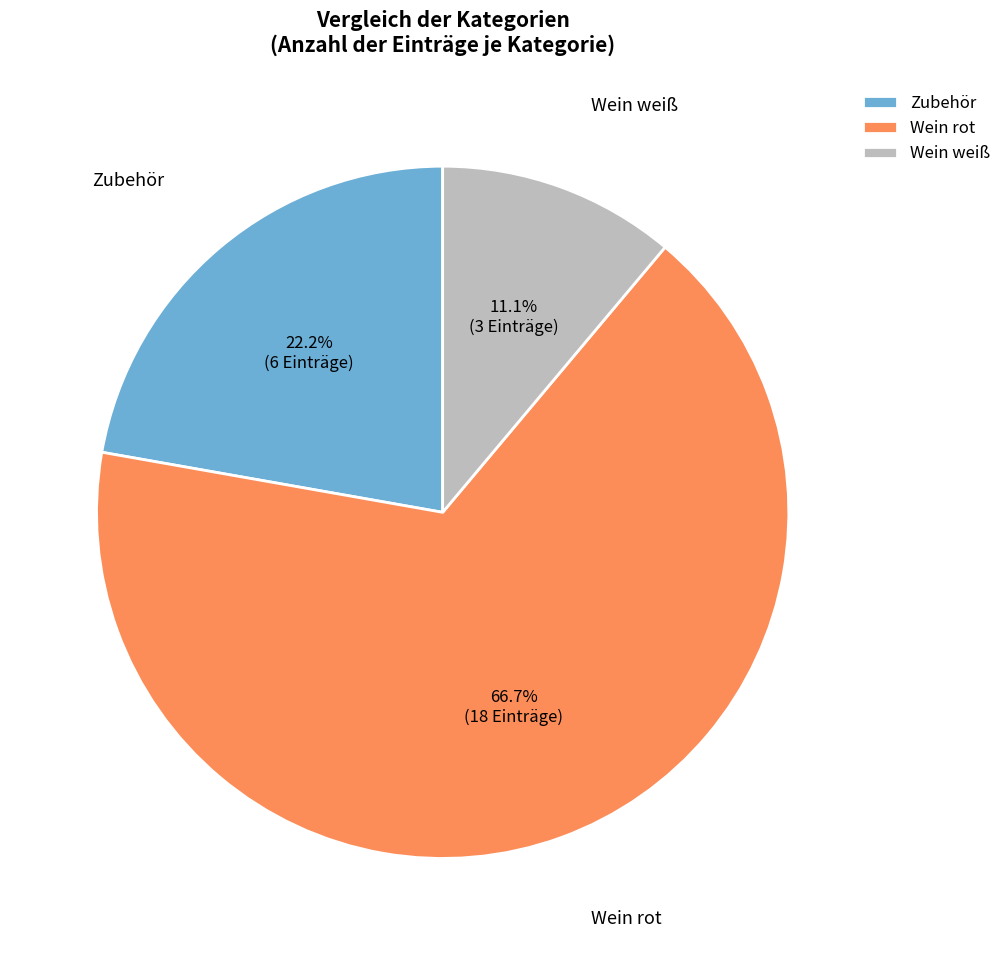

To the nearest percent, what is the average slice percentage?

33%